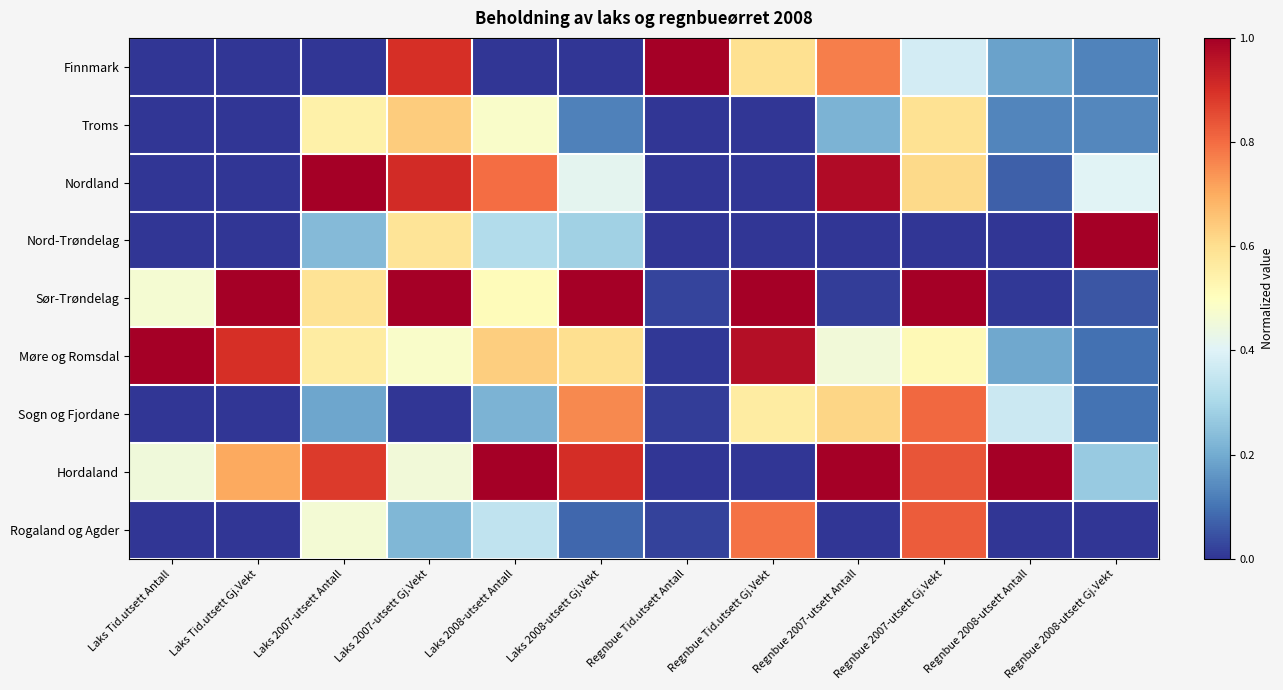

Count the number of data series in this chart.

9